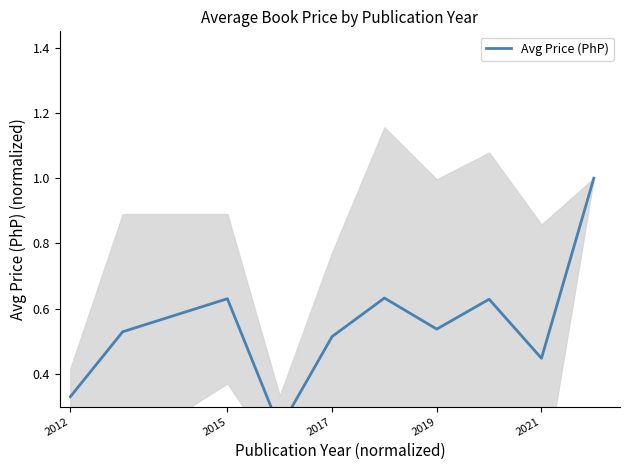

True or false: the data shows 0.4 at 2019.

False